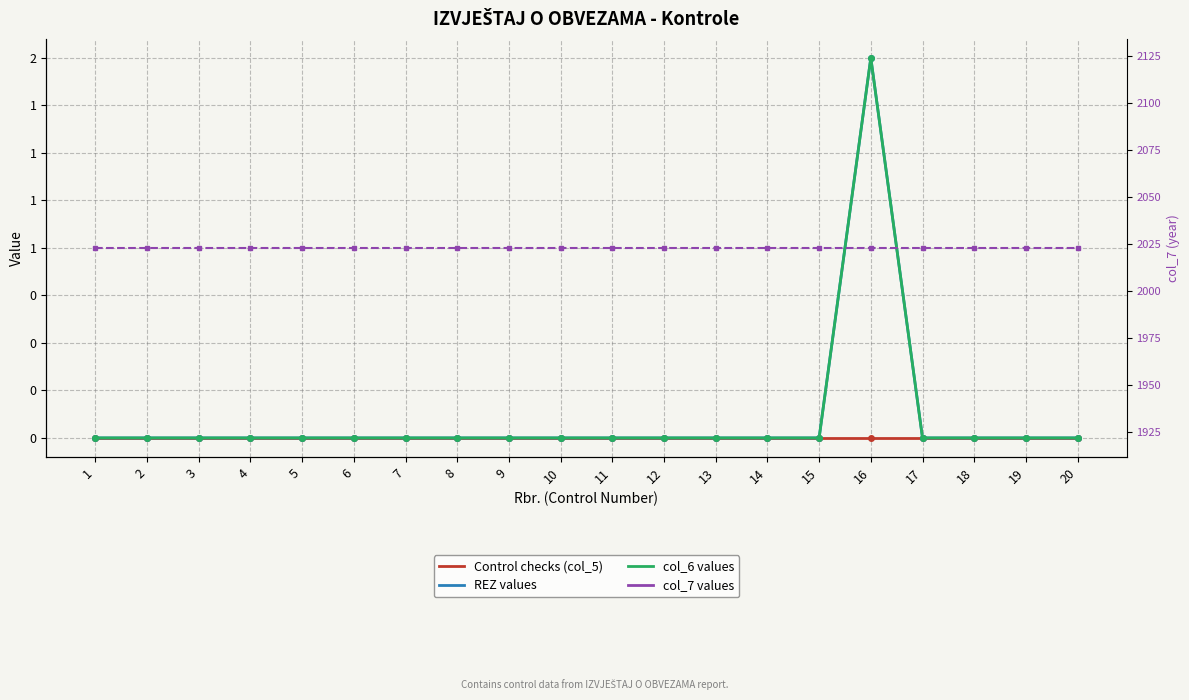

Which series has the widest spread of values?

REZ values